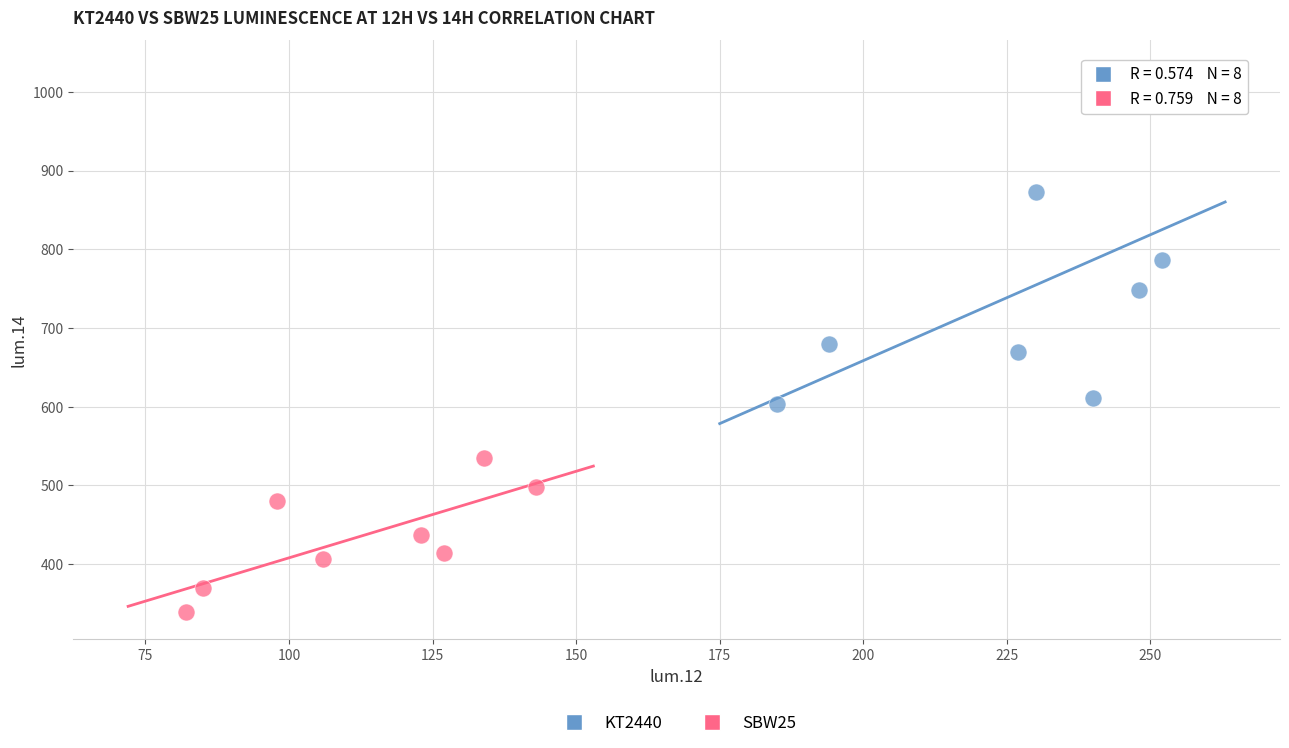

Which series reaches the minimum Y coordinate?

SBW25